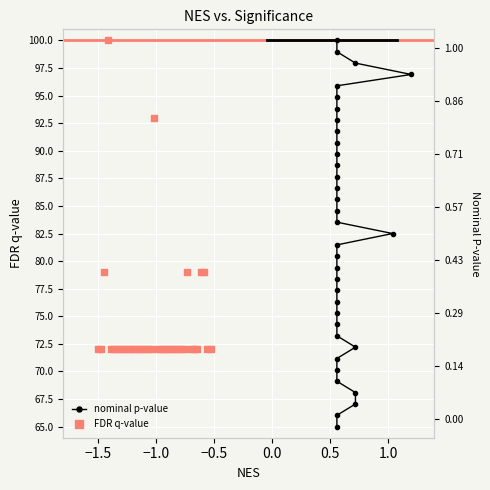

What are all the series names shown in the legend?

nominal p-value, FDR q-value